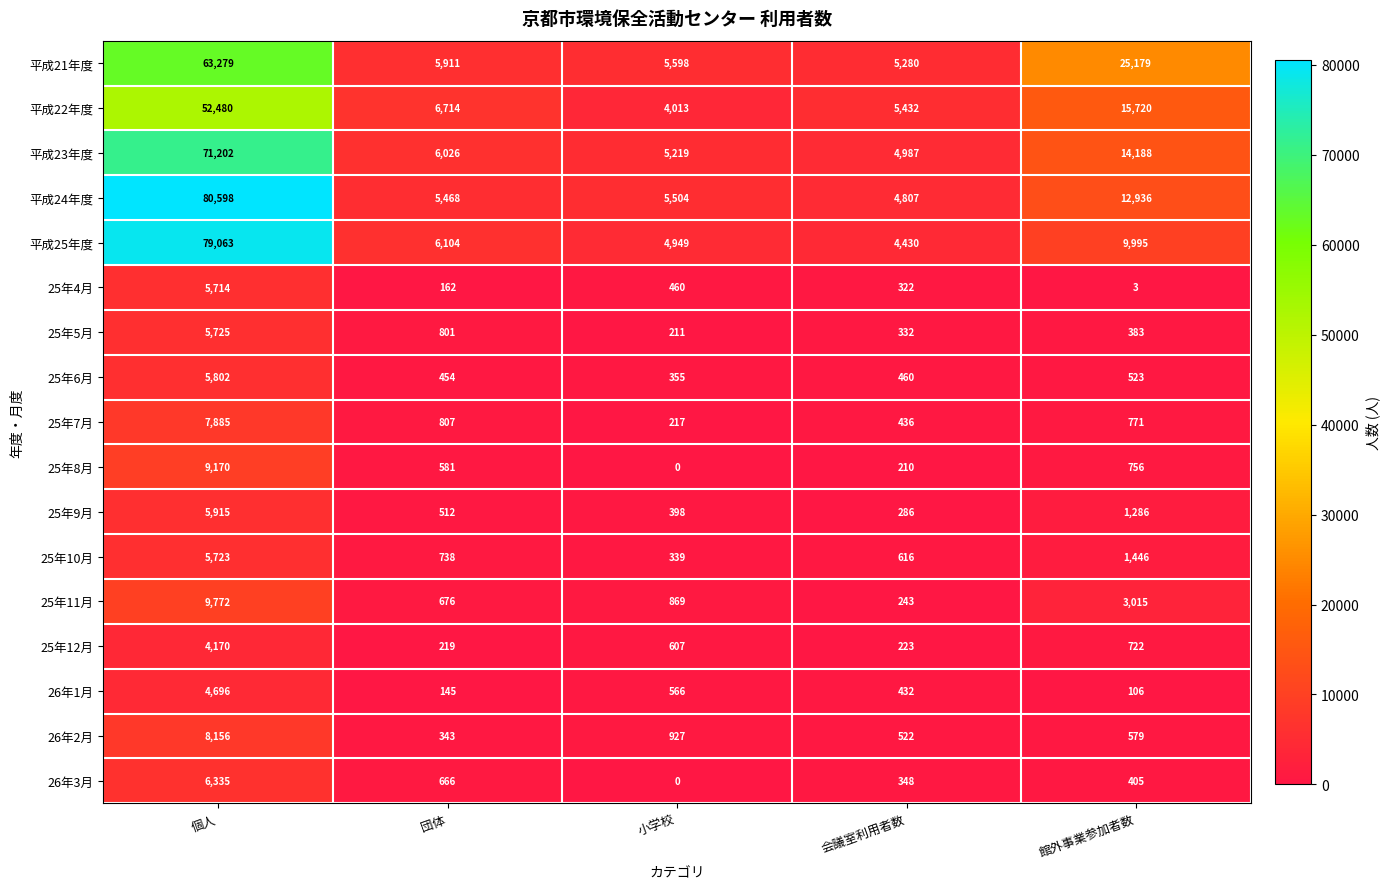

The 平成25年度 series shows 8151 at 小学校. True or false?

False